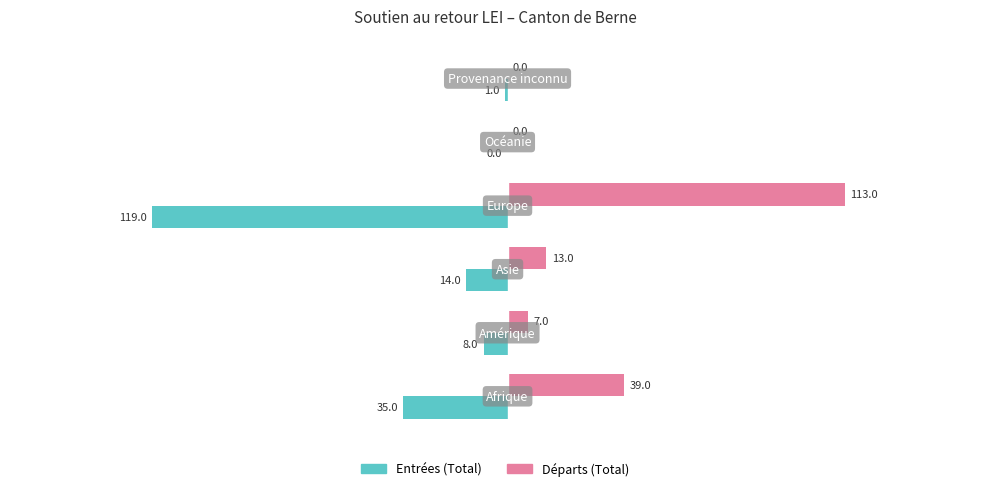

What are all the series names shown in the legend?

Entrées (Total), Départs (Total)